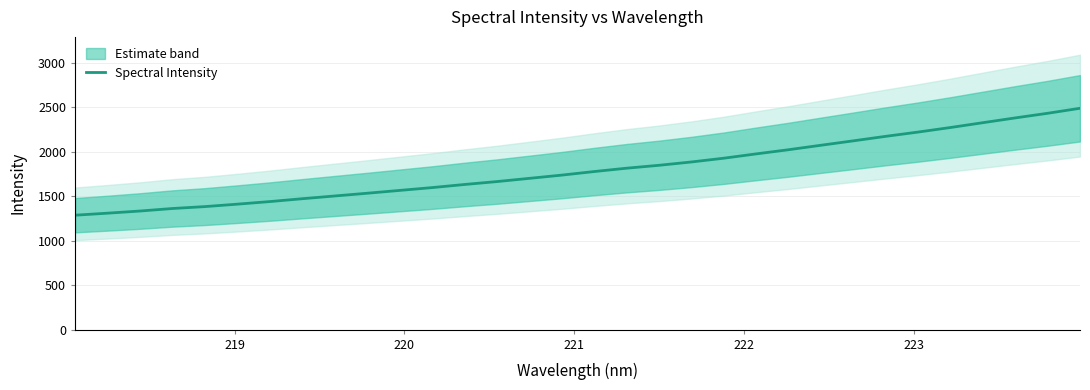

What is the highest value of the Spectral Intensity series?

2489.4